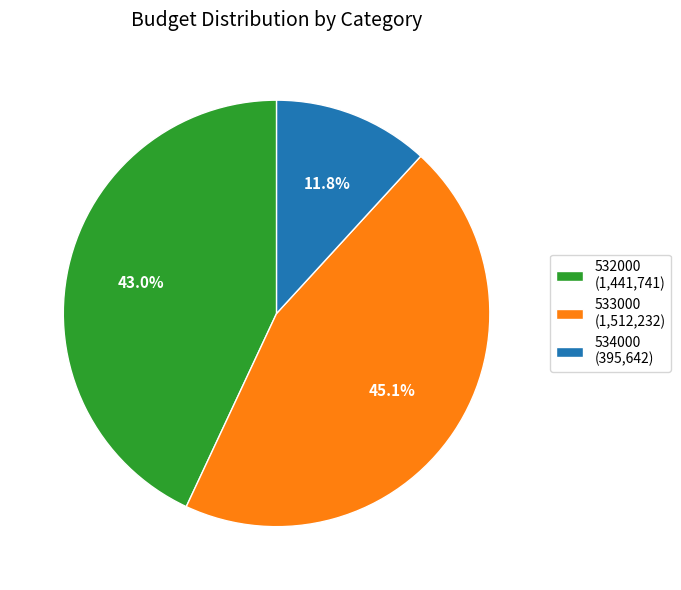

Is there a majority slice in this chart?

No